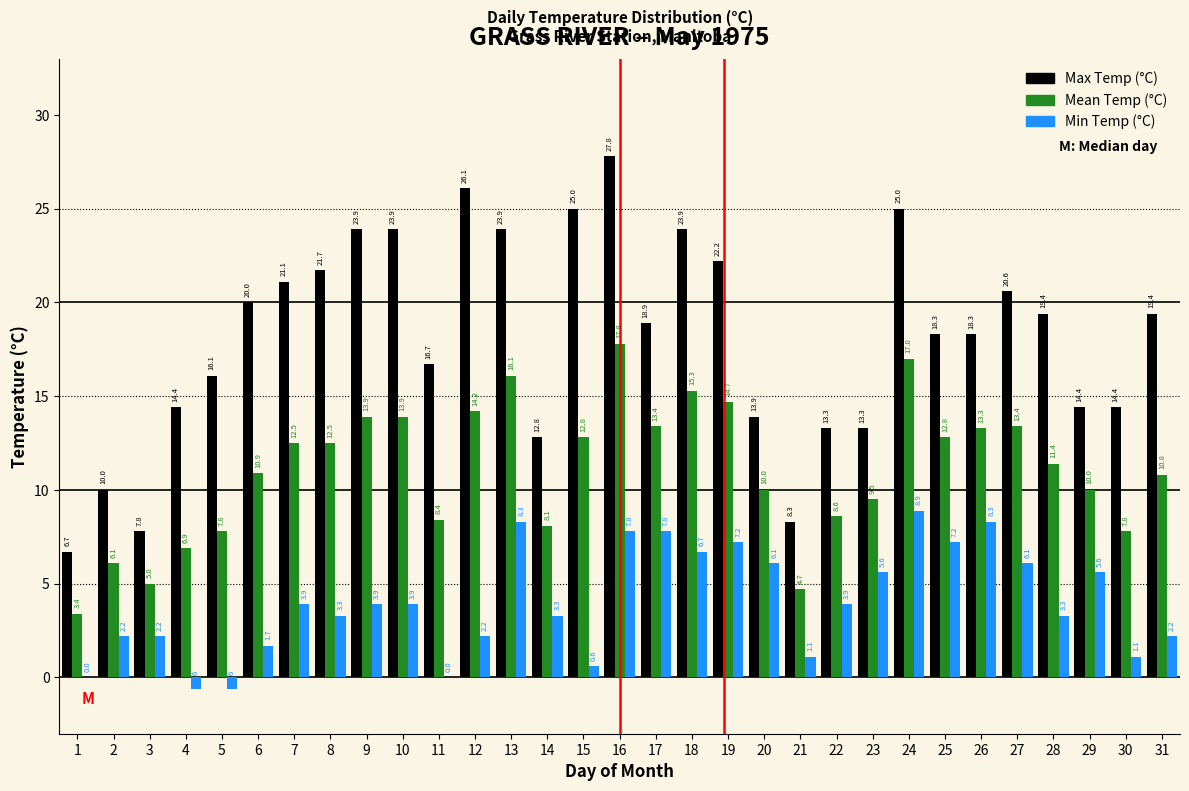

Reading left to right, transcribe all the data shown in this chart.

Max Temp (°C): 1=6.7	2=10.0	3=7.8	4=14.4	5=16.1	6=20.0	7=21.1	8=21.7	9=23.9	10=23.9	11=16.7	12=26.1	13=23.9	14=12.8	15=25.0	16=27.8	17=18.9	18=23.9	19=22.2	20=13.9	21=8.3	22=13.3	23=13.3	24=25.0	25=18.3	26=18.3	27=20.6	28=19.4	29=14.4	30=14.4	31=19.4
Mean Temp (°C): 1=3.4	2=6.1	3=5.0	4=6.9	5=7.8	6=10.9	7=12.5	8=12.5	9=13.9	10=13.9	11=8.4	12=14.2	13=16.1	14=8.1	15=12.8	16=17.8	17=13.4	18=15.3	19=14.7	20=10.0	21=4.7	22=8.6	23=9.5	24=17.0	25=12.8	26=13.3	27=13.4	28=11.4	29=10.0	30=7.8	31=10.8
Min Temp (°C): 1=0.0	2=2.2	3=2.2	4=-0.6	5=-0.6	6=1.7	7=3.9	8=3.3	9=3.9	10=3.9	11=0.0	12=2.2	13=8.3	14=3.3	15=0.6	16=7.8	17=7.8	18=6.7	19=7.2	20=6.1	21=1.1	22=3.9	23=5.6	24=8.9	25=7.2	26=8.3	27=6.1	28=3.3	29=5.6	30=1.1	31=2.2